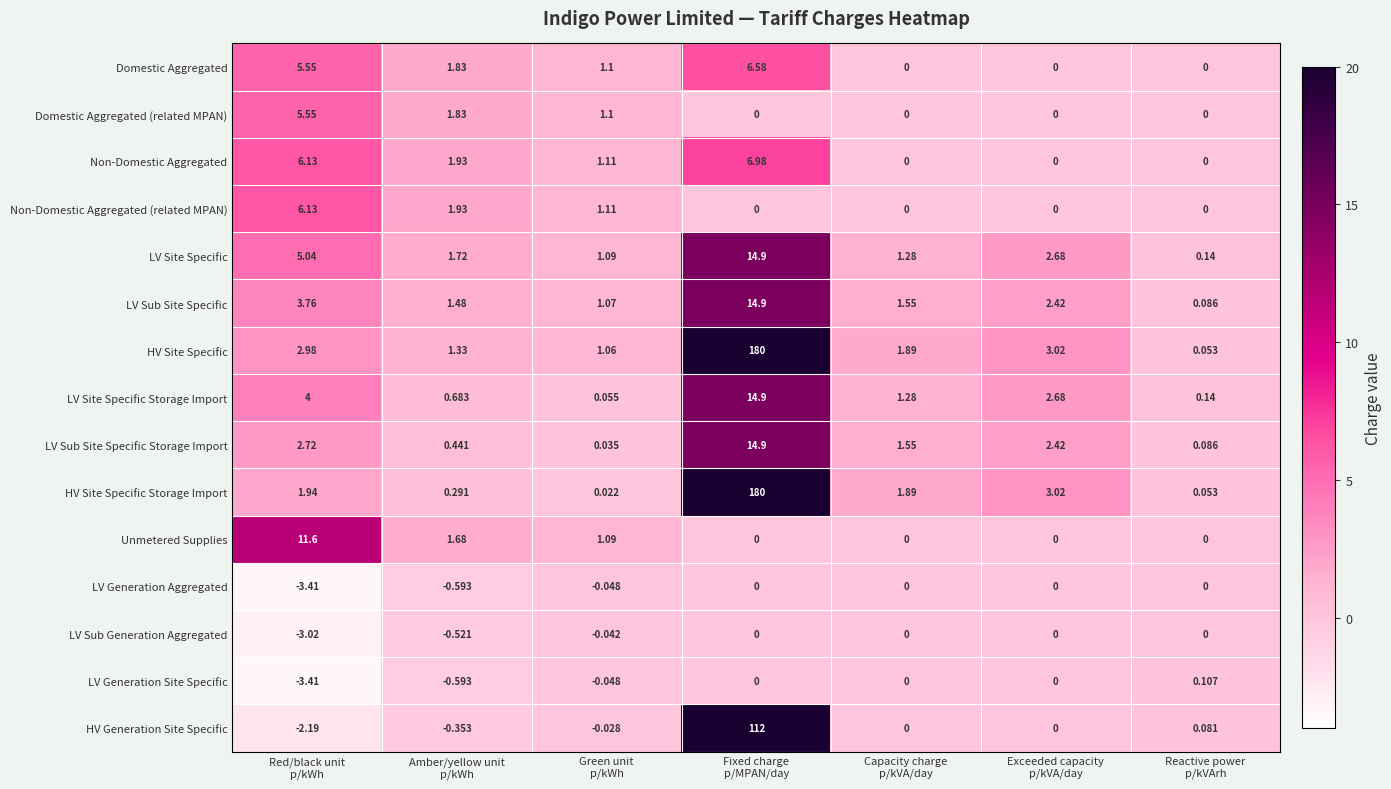

Which category has the lowest value across all series?

Red/black unit
p/kWh